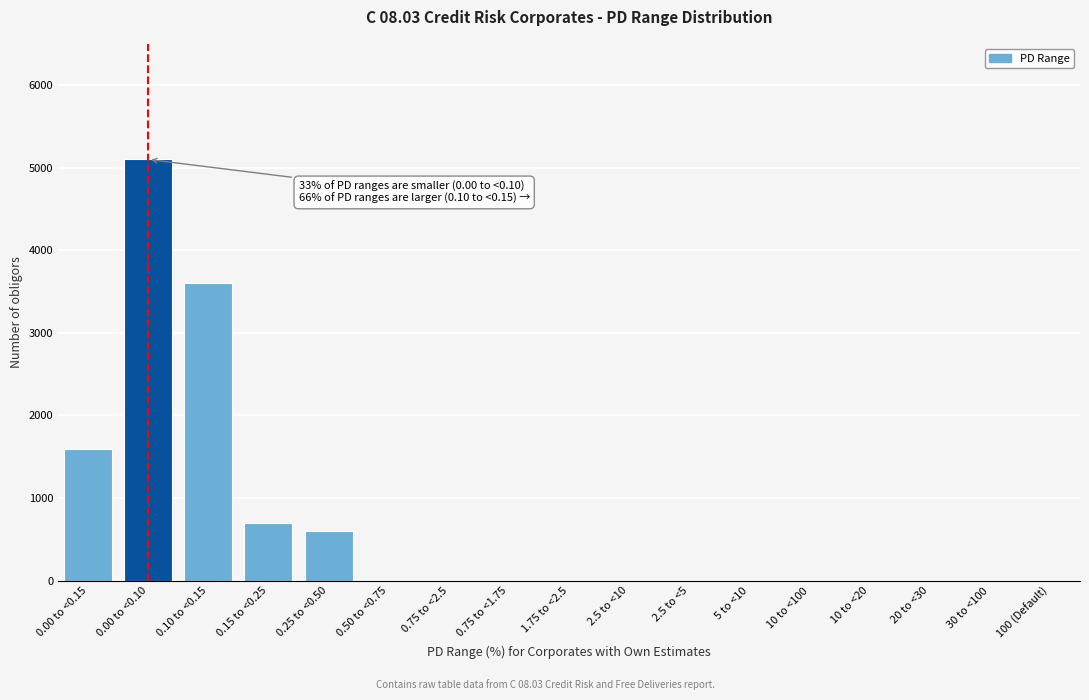

Reading left to right, extract all data points from this chart.

0.00 to <0.15=1600	0.00 to <0.10=5100	0.10 to <0.15=3600	0.15 to <0.25=700	0.25 to <0.50=600	0.50 to <0.75=0	0.75 to <2.5=0	0.75 to <1.75=0	1.75 to <2.5=0	2.5 to <10=0	2.5 to <5=0	5 to <10=0	10 to <100=0	10 to <20=0	20 to <30=0	30 to <100=0	100 (Default)=0